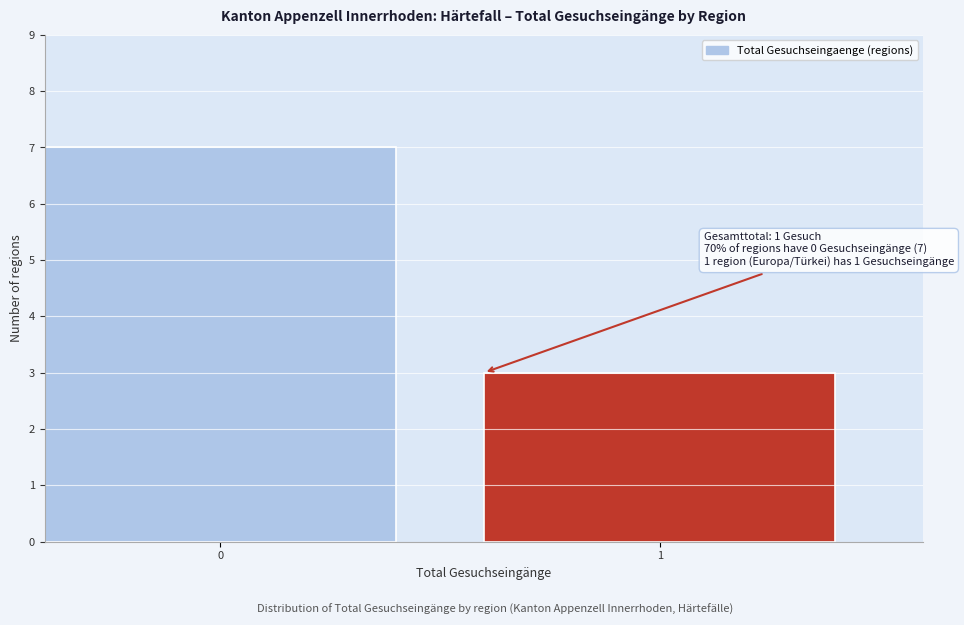

Reading left to right, transcribe all the data shown in this chart.

0=7	1=3